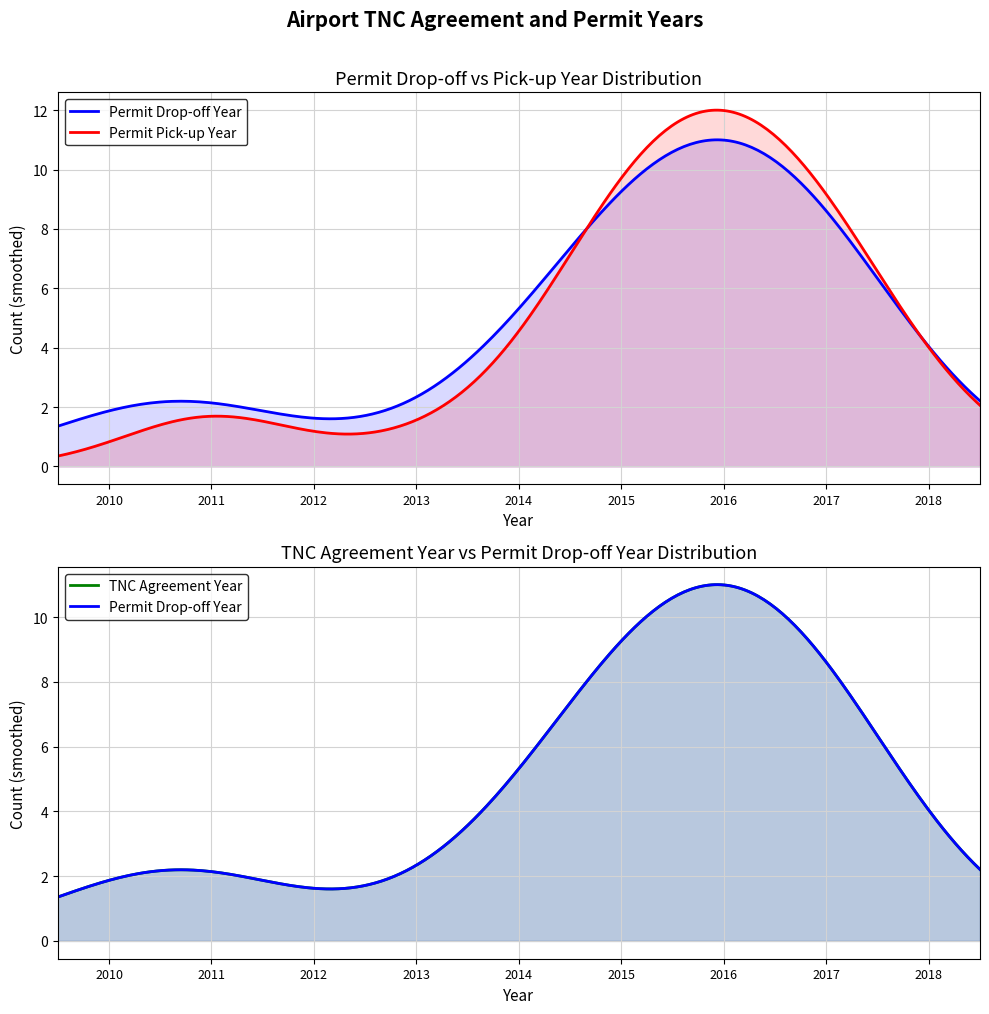

Rank the series at 35 from lowest to highest value.

permit_dropoff_years, permit_pickup_years, TNC_agreement_years